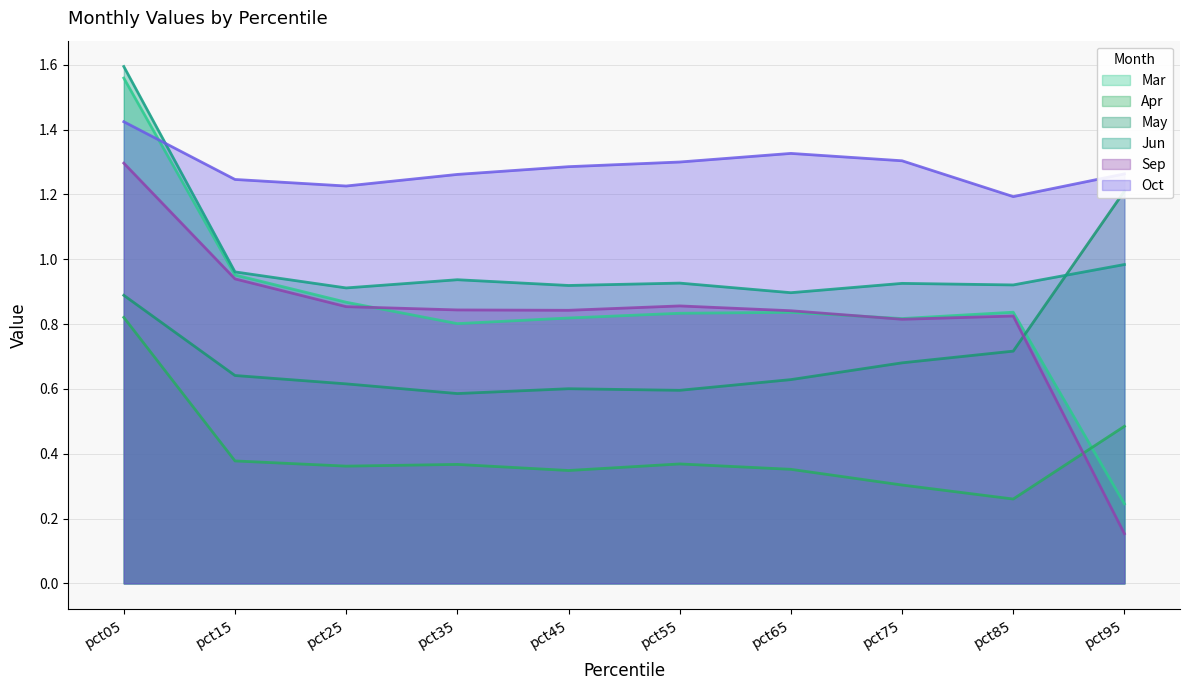

Rank the series by their maximum value, from highest to lowest.

Jun, Mar, Oct, Sep, May, Apr